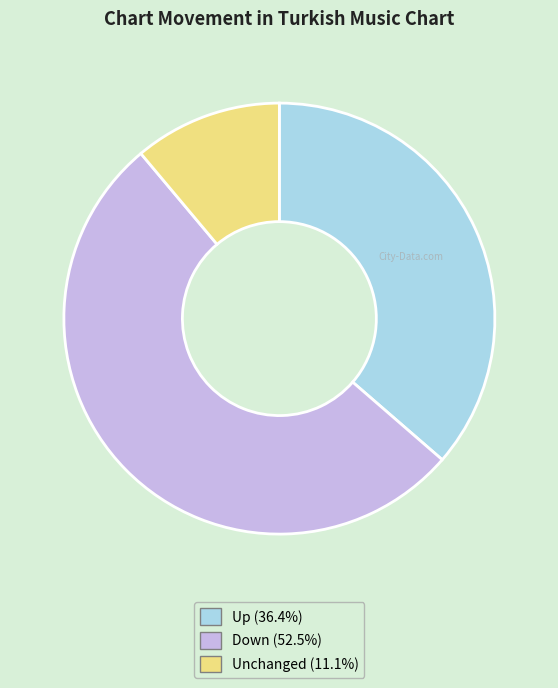

Is there any slice that represents more than half of the pie?

Yes